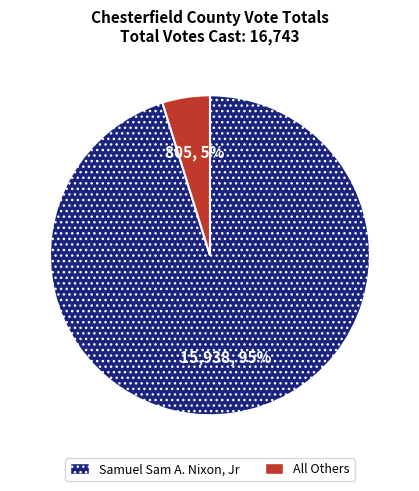

What is the largest slice in the pie chart?

Samuel Sam A. Nixon, Jr